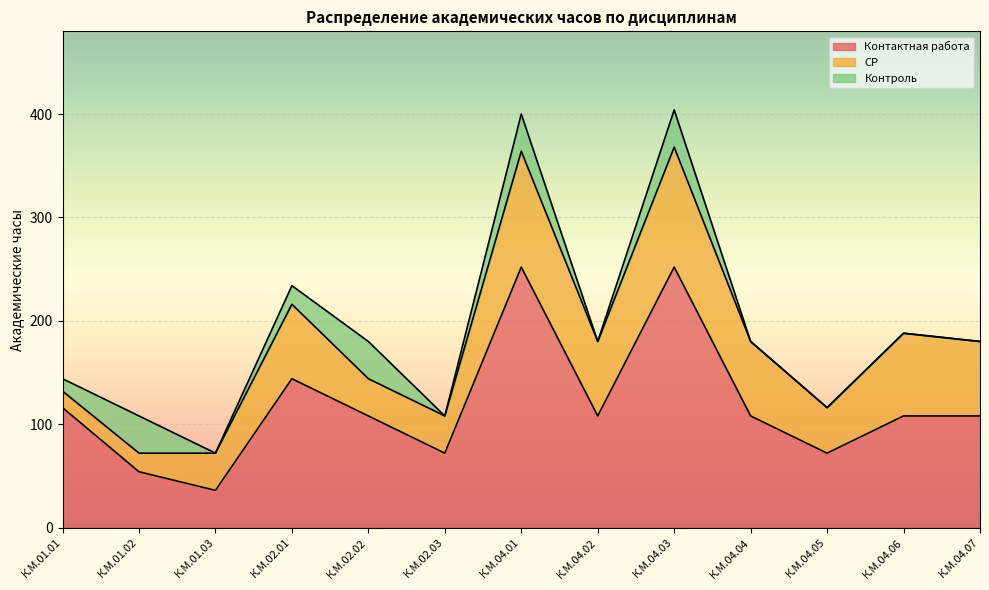

Which category has the lowest value in the Контактная работа series?

К.М.01.03